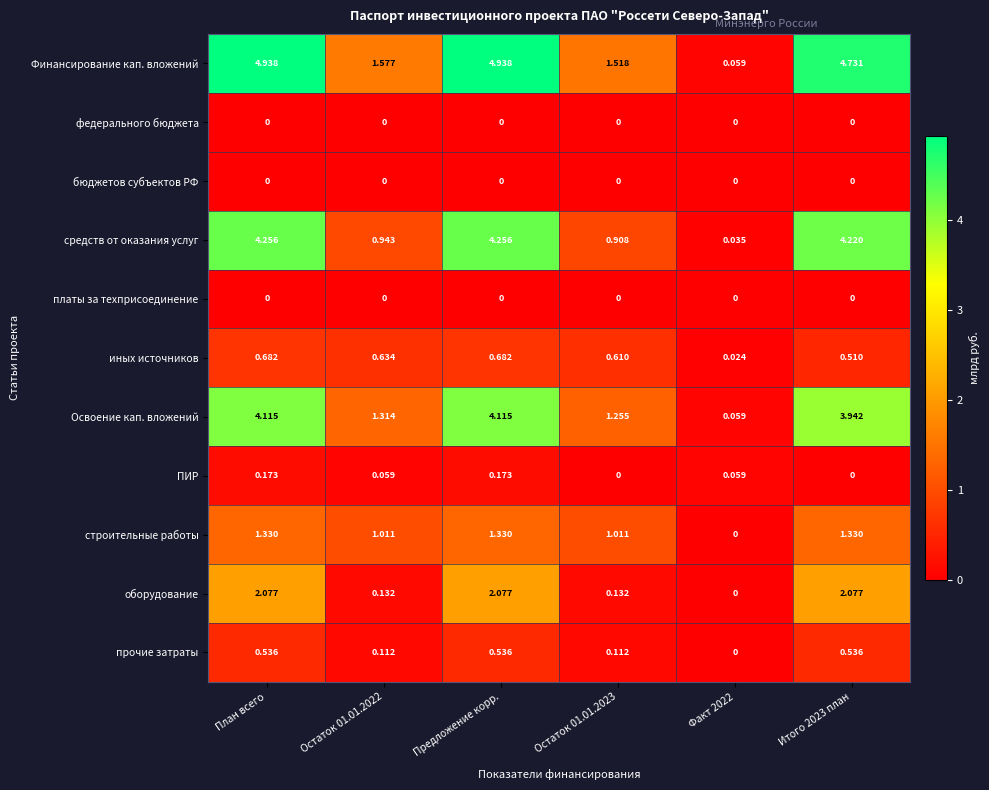

Is the value of средств от оказания услуг at Остаток 01.01.2022 greater than the value of Финансирование кап. вложений at Предложение корр.?

No